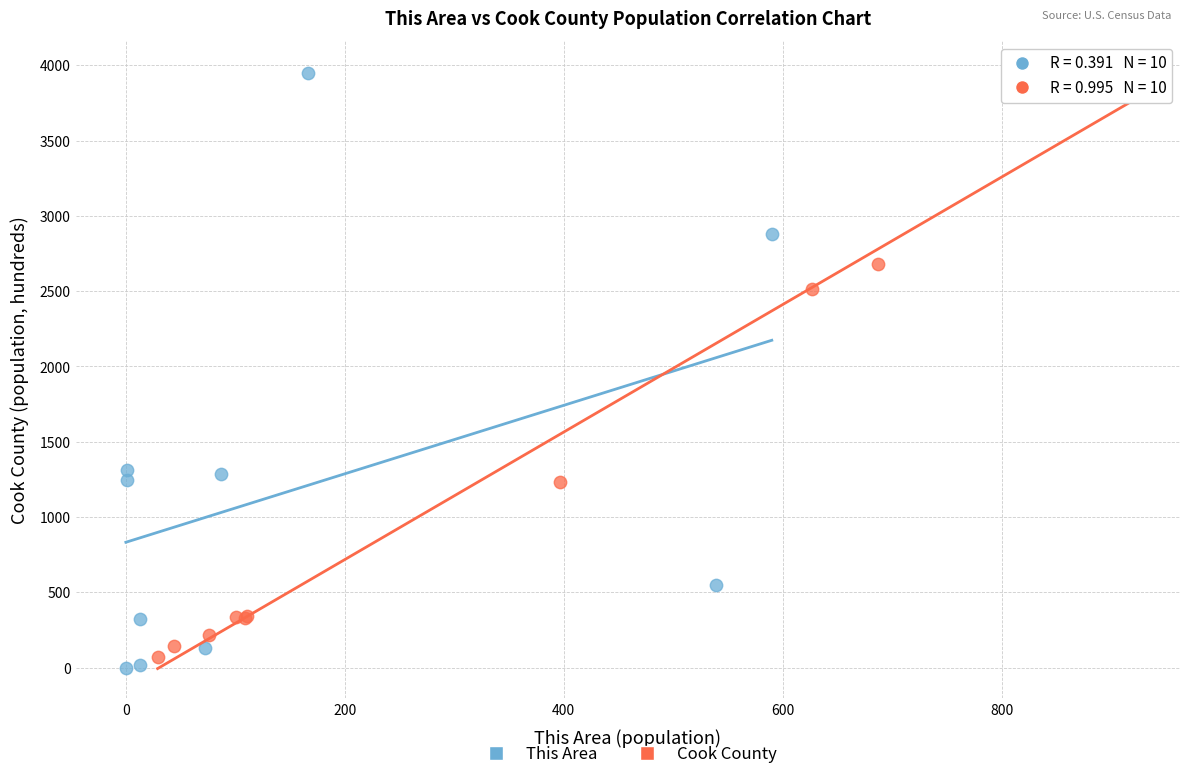

Which series has the largest Y range (max minus min)?

This Area